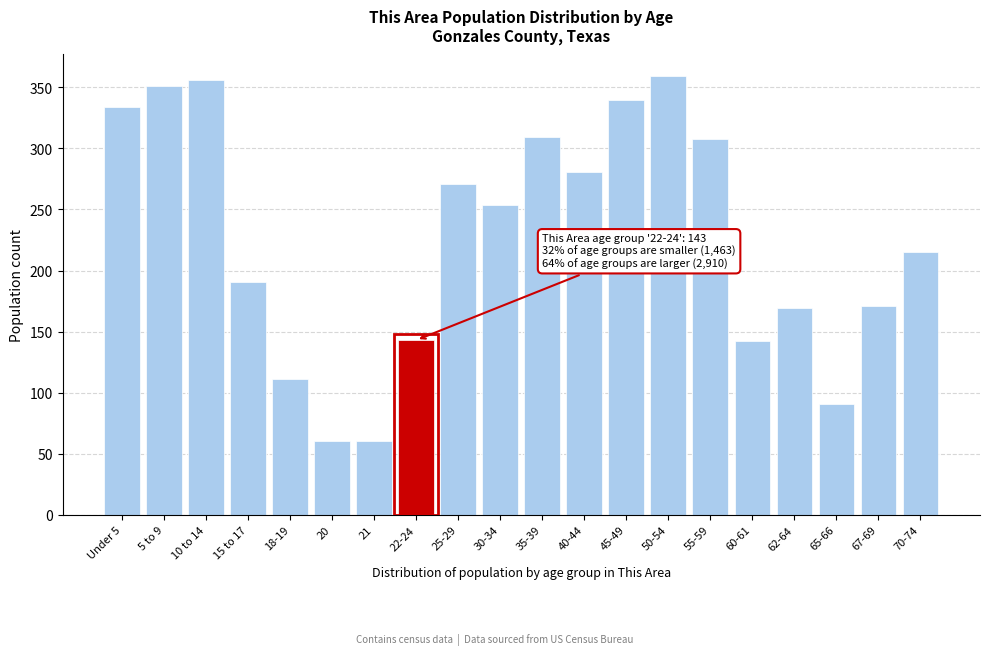

What is the sum of the values at Under 5 and 30-34?

588